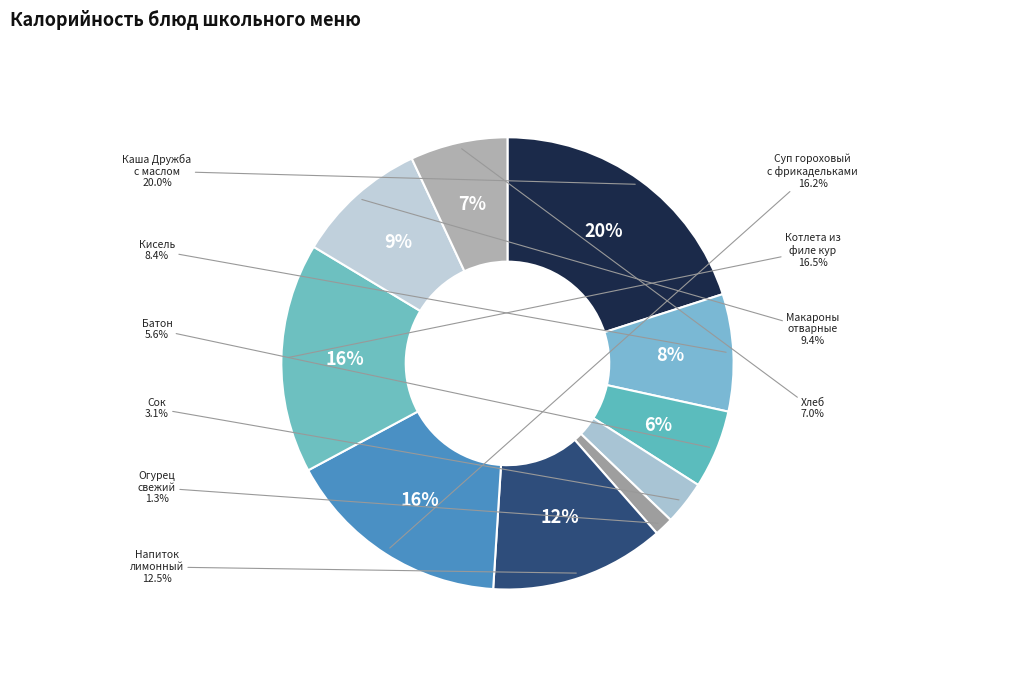

To the nearest percent, what portion does Огурец свежий represent?

1%